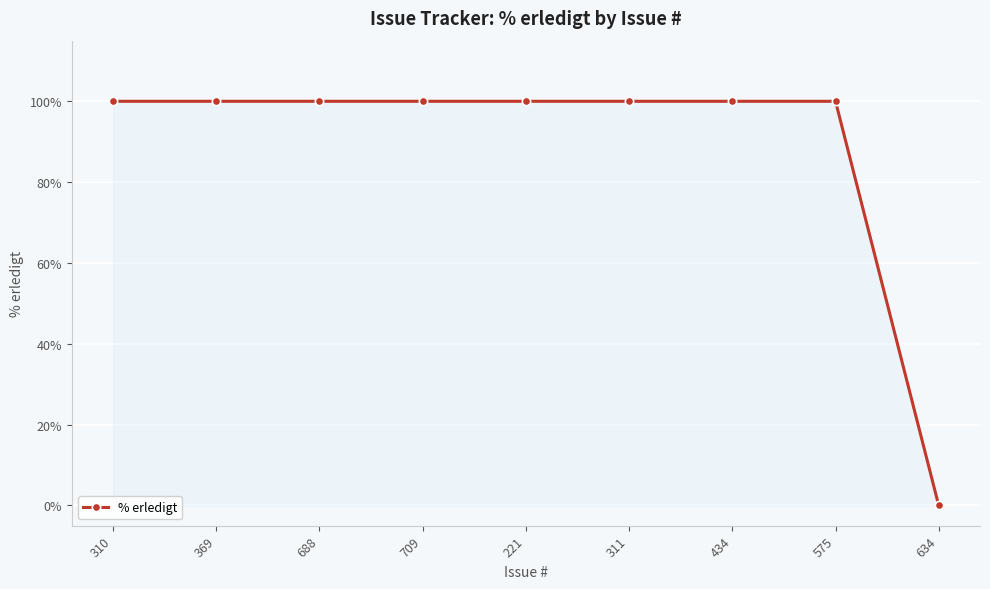

What is the greatest value displayed?

100